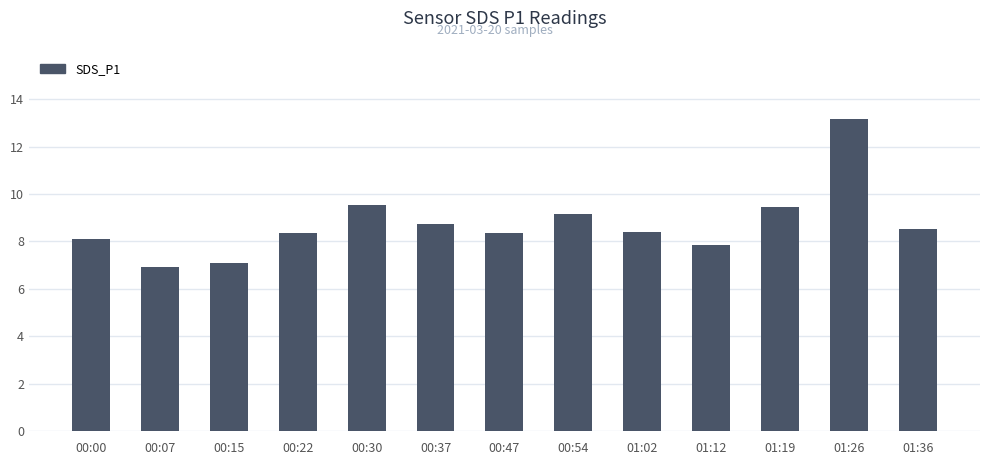

What is the value of the 3rd bar from the left?

7.1